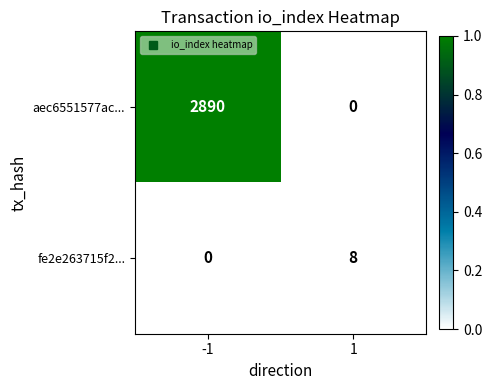

Is the value of aec6551577ac... at -1 greater than the value of fe2e263715f2... at -1?

Yes